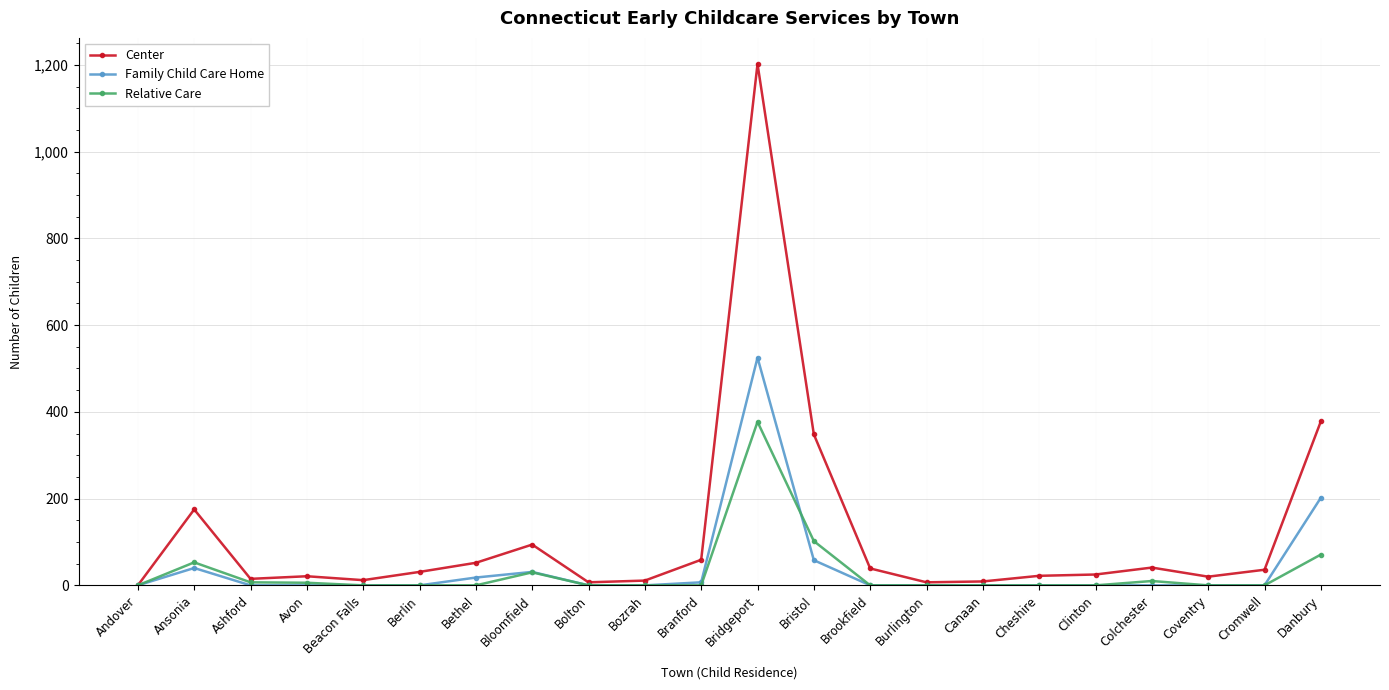

What is the label of the 2nd point from the left?

Ansonia